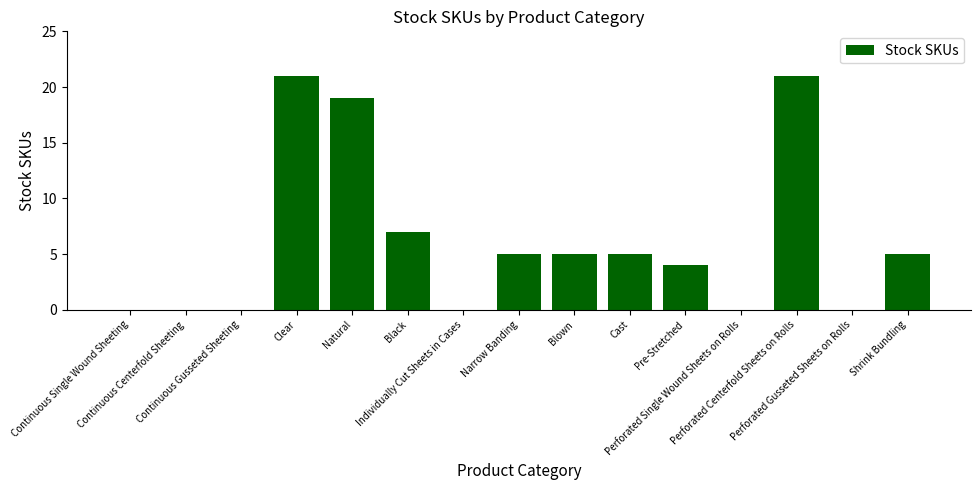

Count the number of data series in this chart.

1